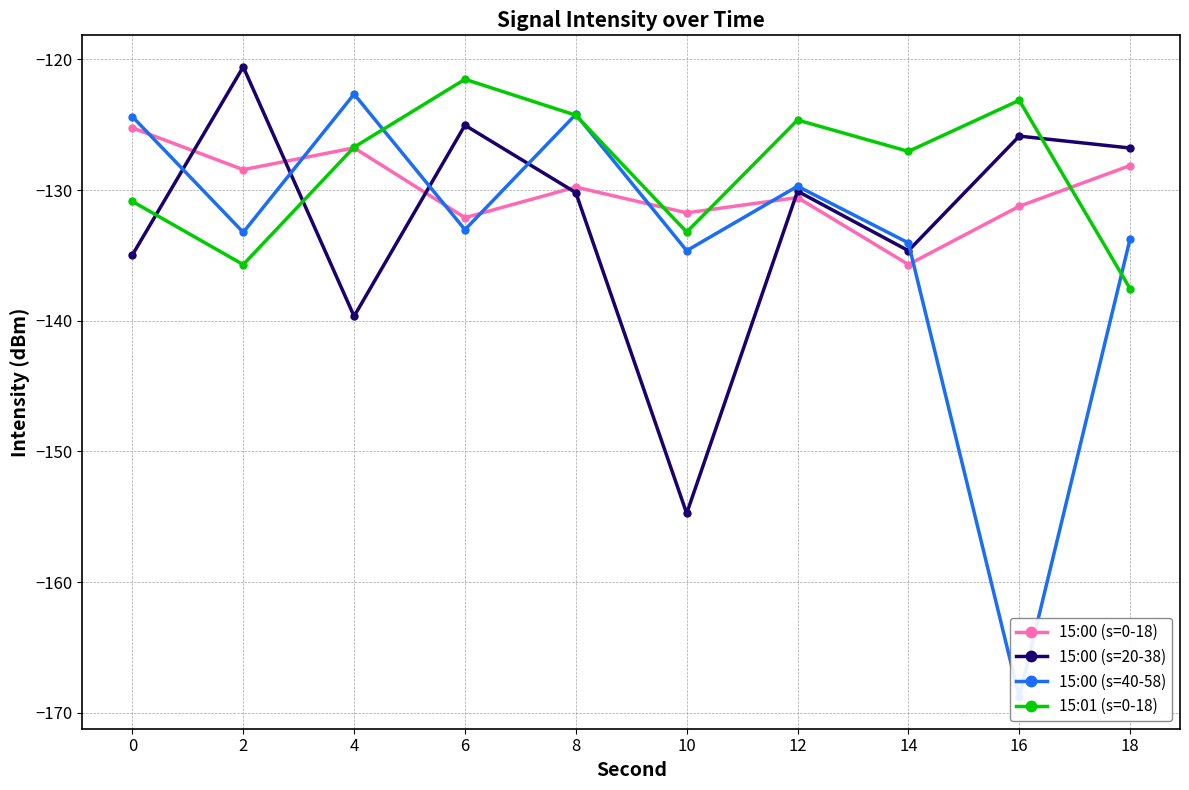

What is the minimum value shown in the chart?

-168.8